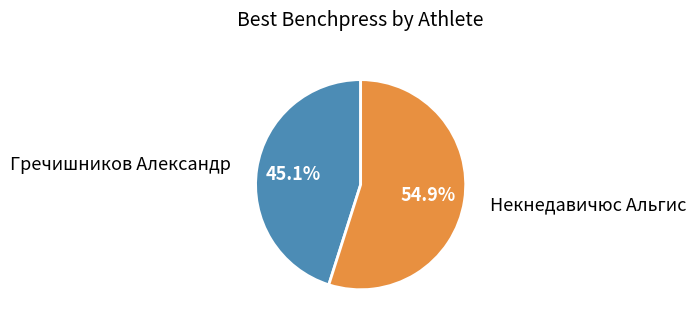

Which category has the smallest portion of the pie?

Гречишников Александр